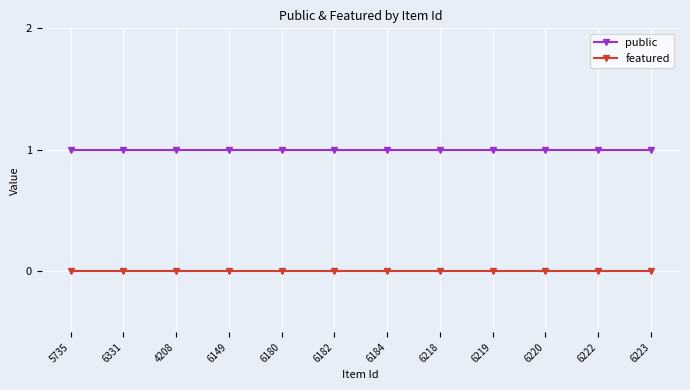

True or false: featured has a value of 0 at 6218.

True